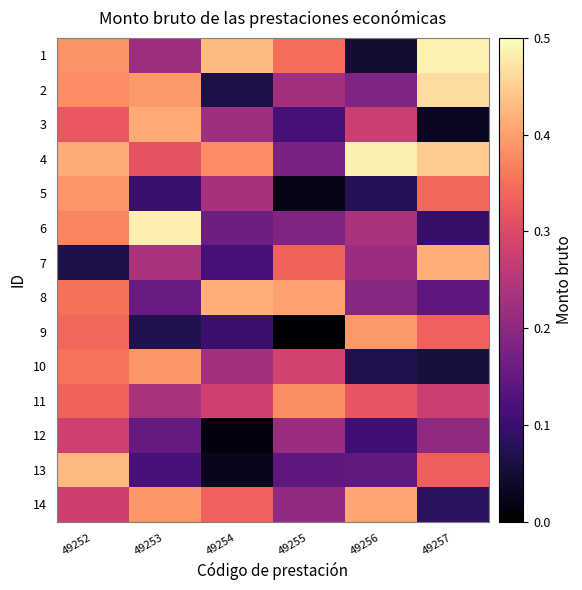

What is the difference between the highest and lowest values at 49256?

0.4